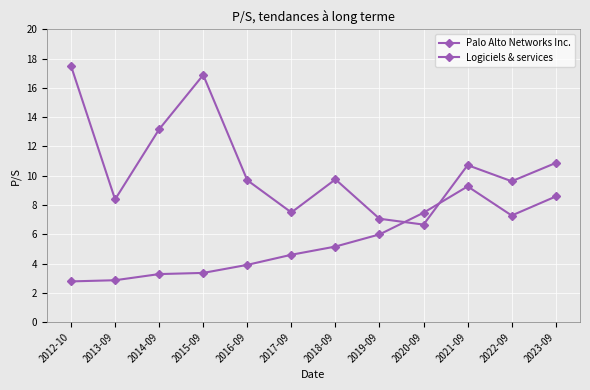

At which category does Logiciels & services reach its first local valley?

2022-09